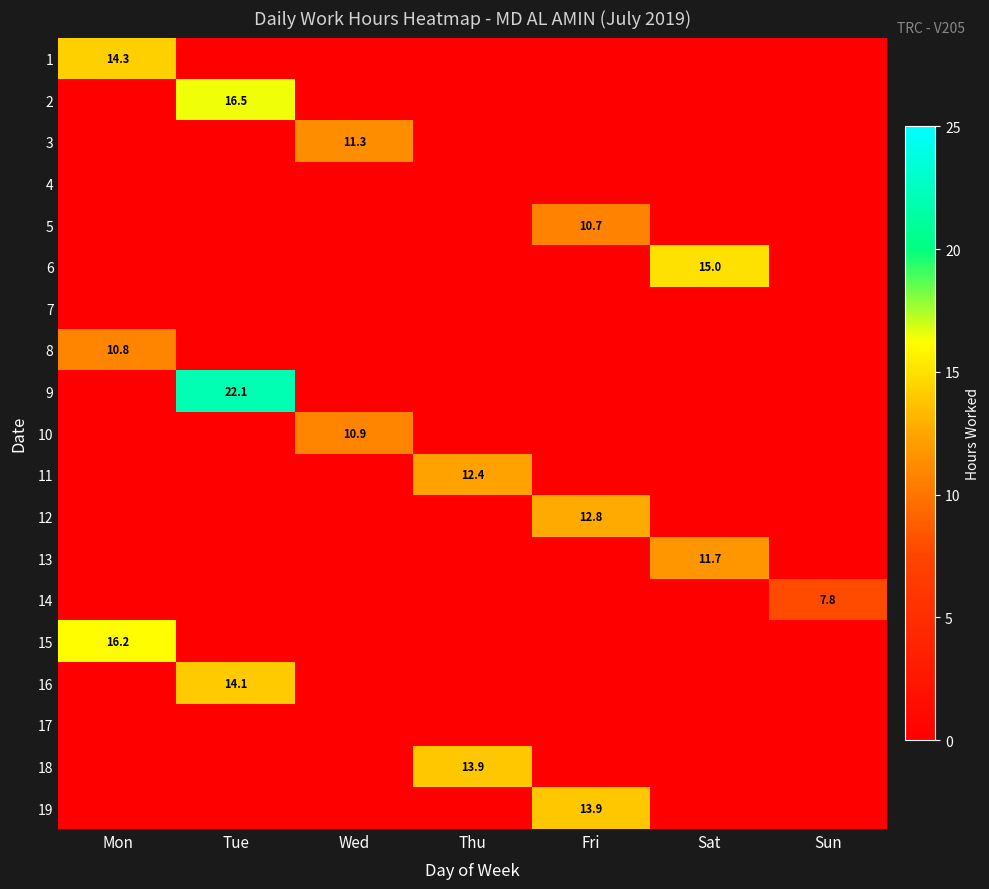

The 13 series shows 11.7 at Sat. True or false?

True